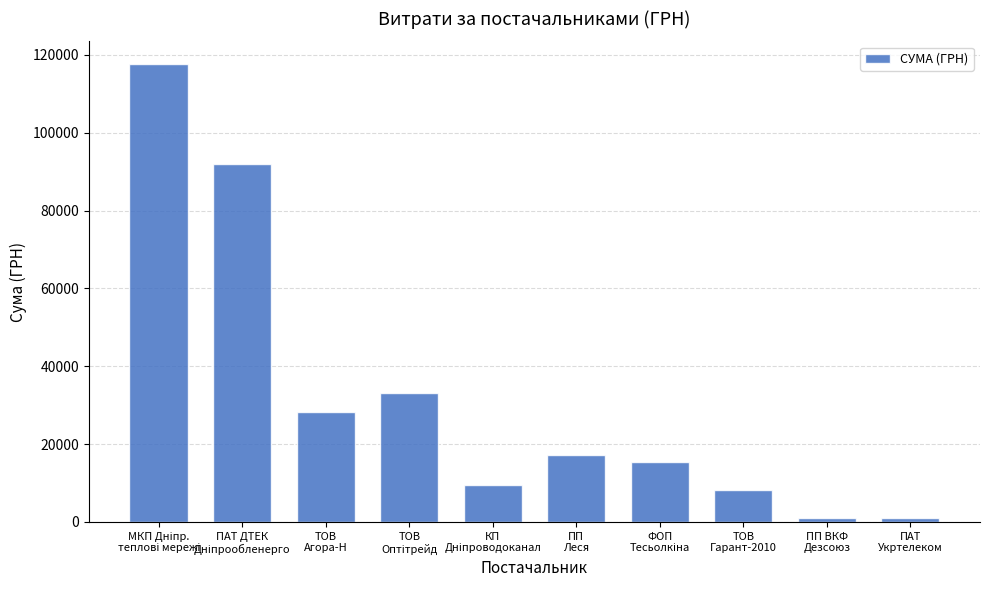

What is the change in value from ПП
Леся to ПП ВКФ
Дезсоюз?

-16167.9